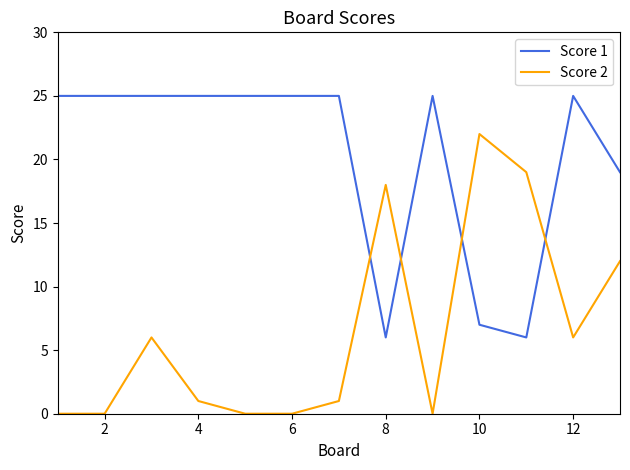

Rank the series by their average value, from lowest to highest.

Score 2, Score 1